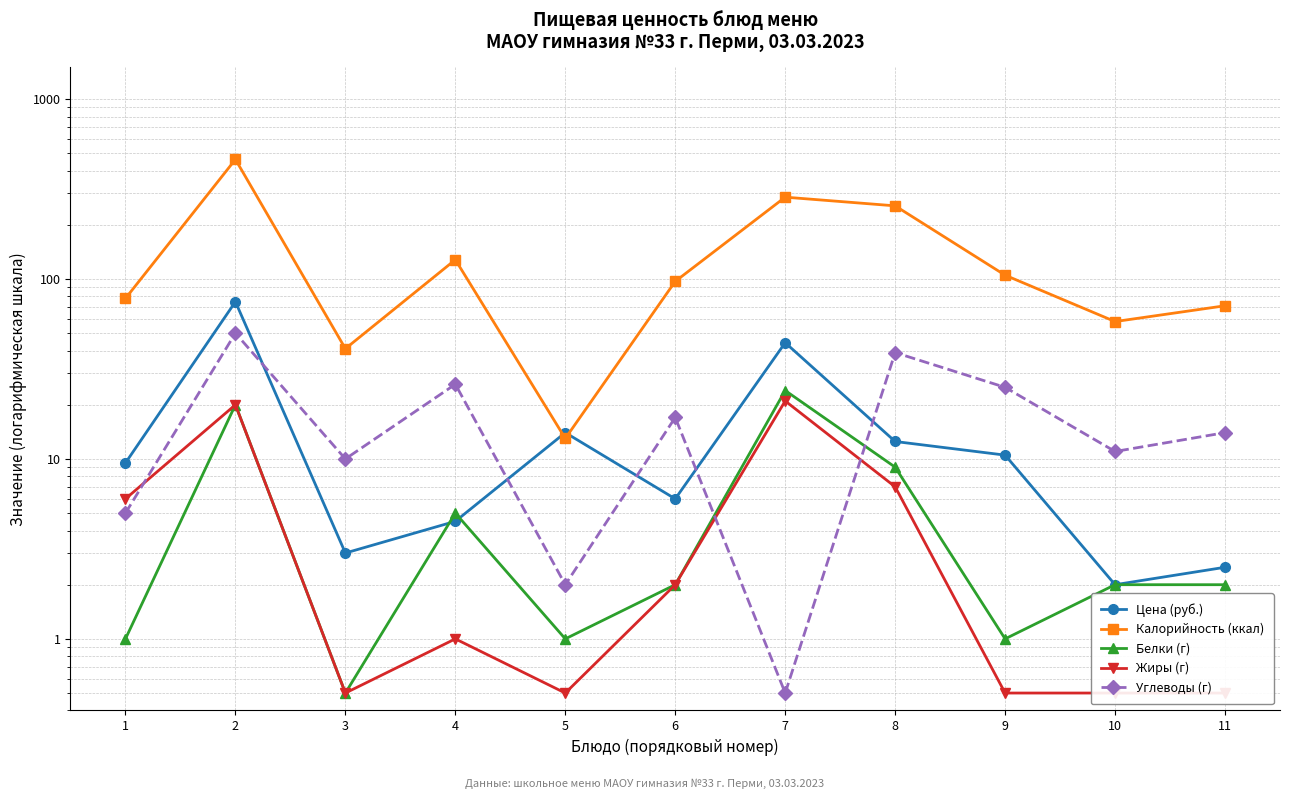

What is the total value across all series at 5?

30.5